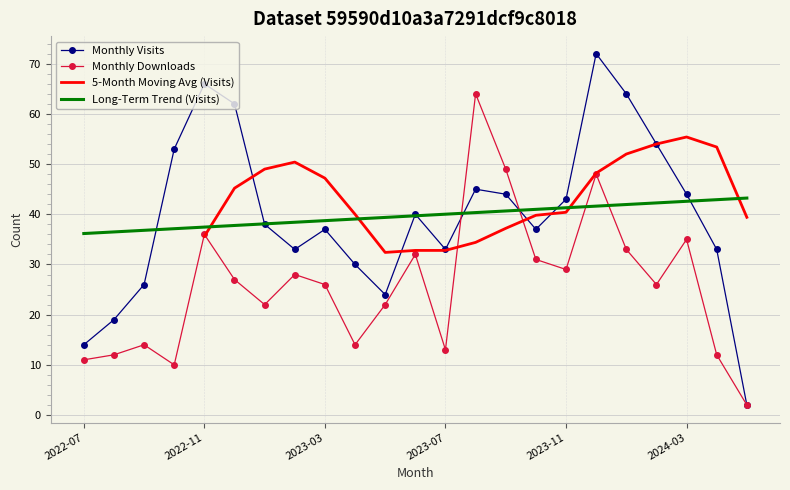

In Monthly Visits, how many points are higher than both neighbors (excluding endpoints)?

5